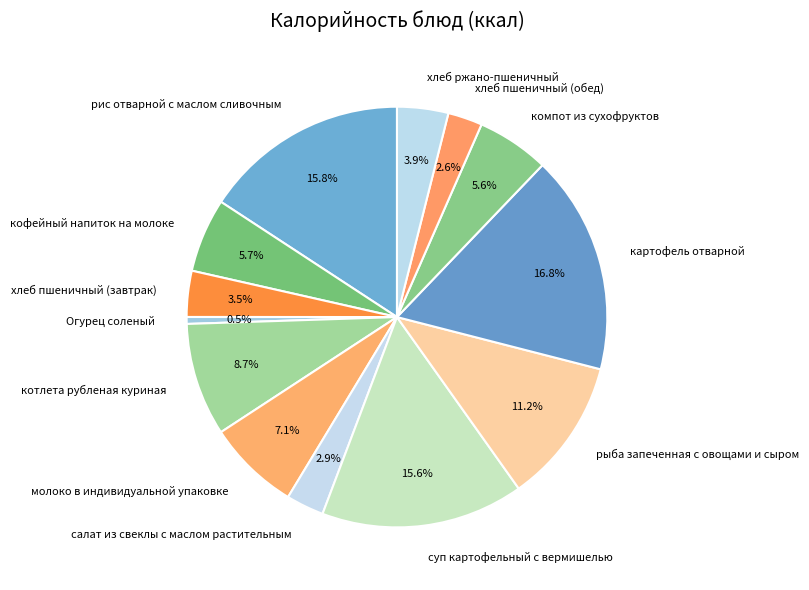

True or false: Огурец соленый accounts for 15% of the total.

False